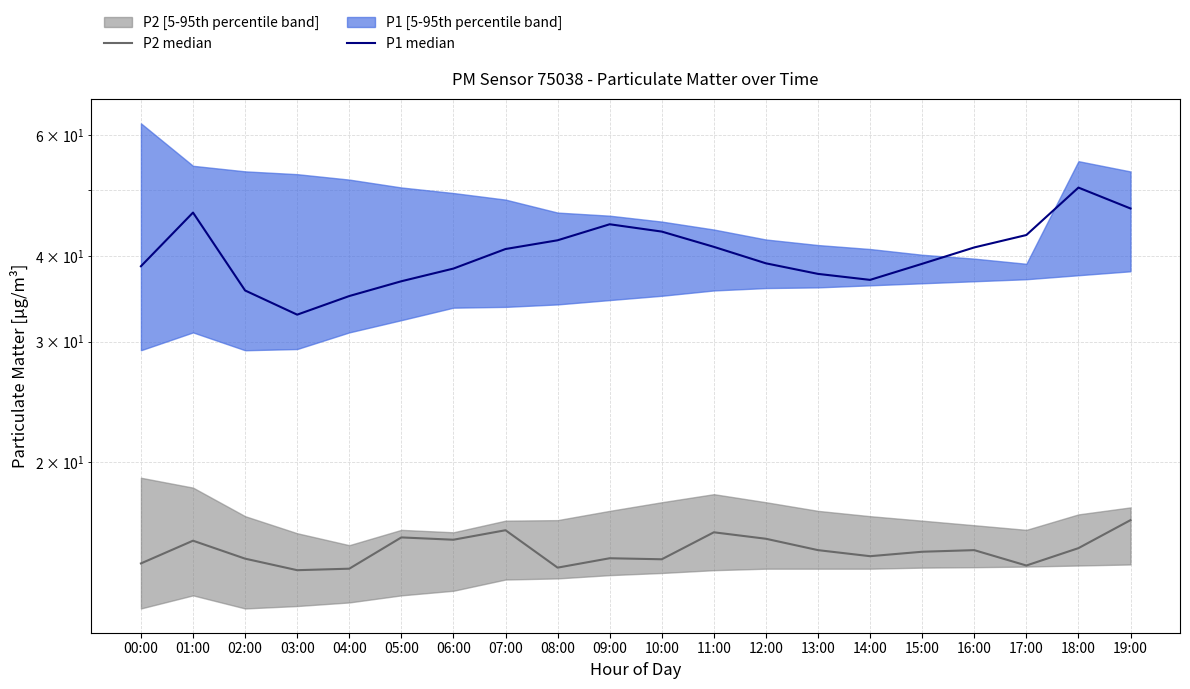

What is the label of the 15th point from the left?

14:00